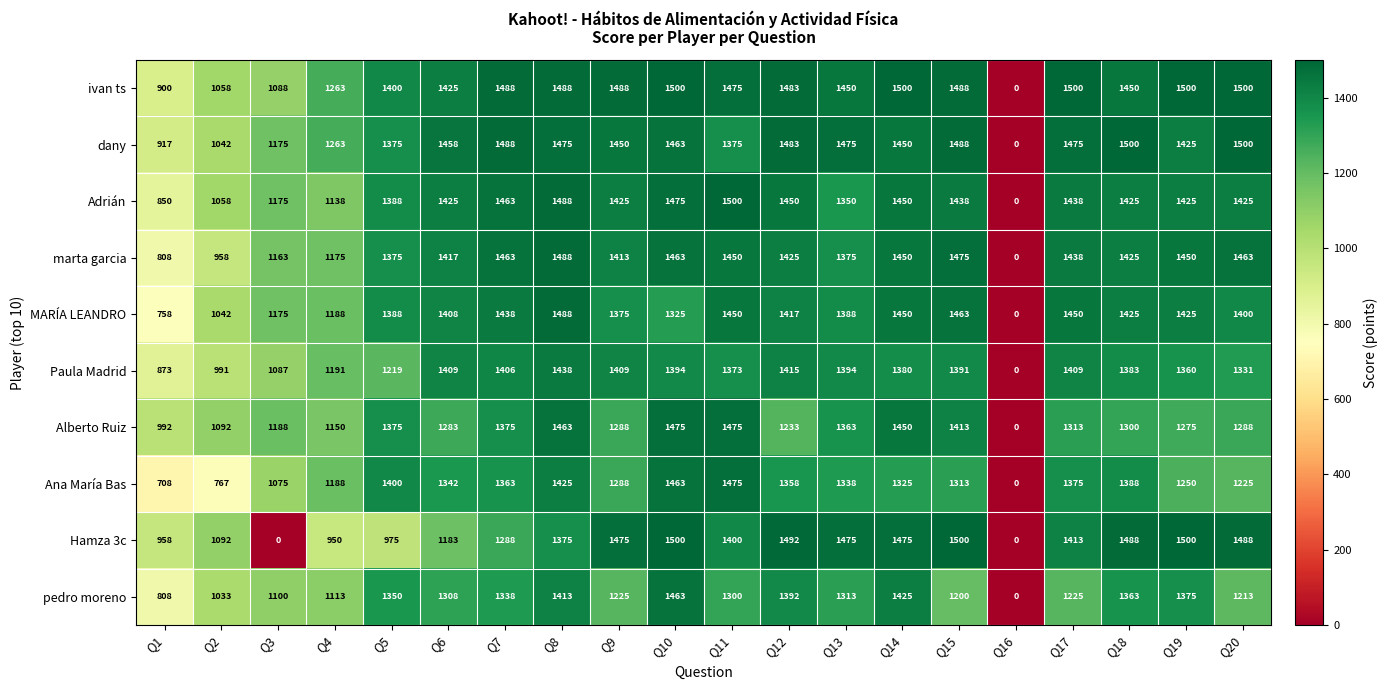

Is it true that ivan ts equals 537 at Q14?

False